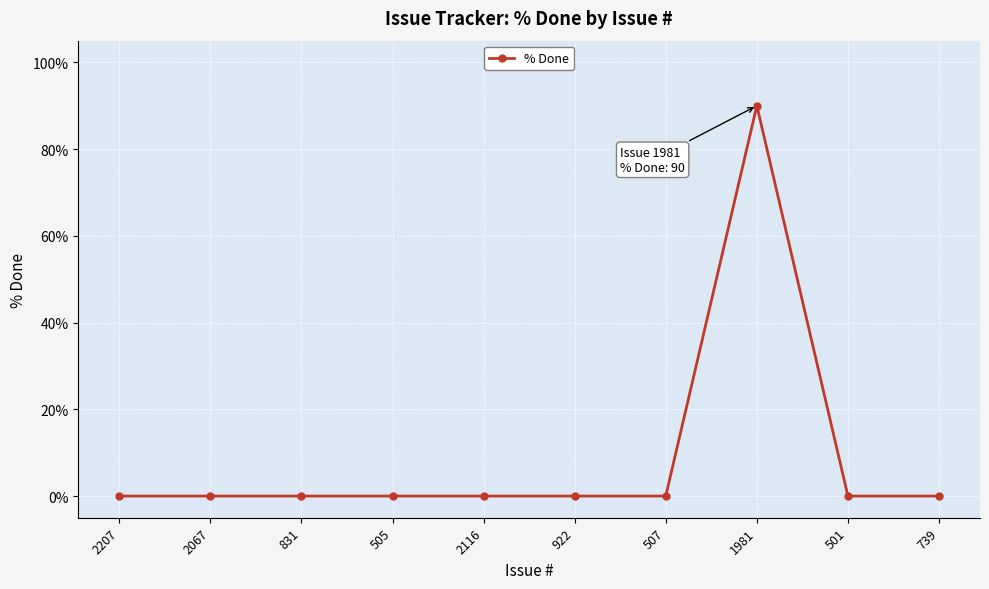

What is the label of the 9th point from the right?

2067